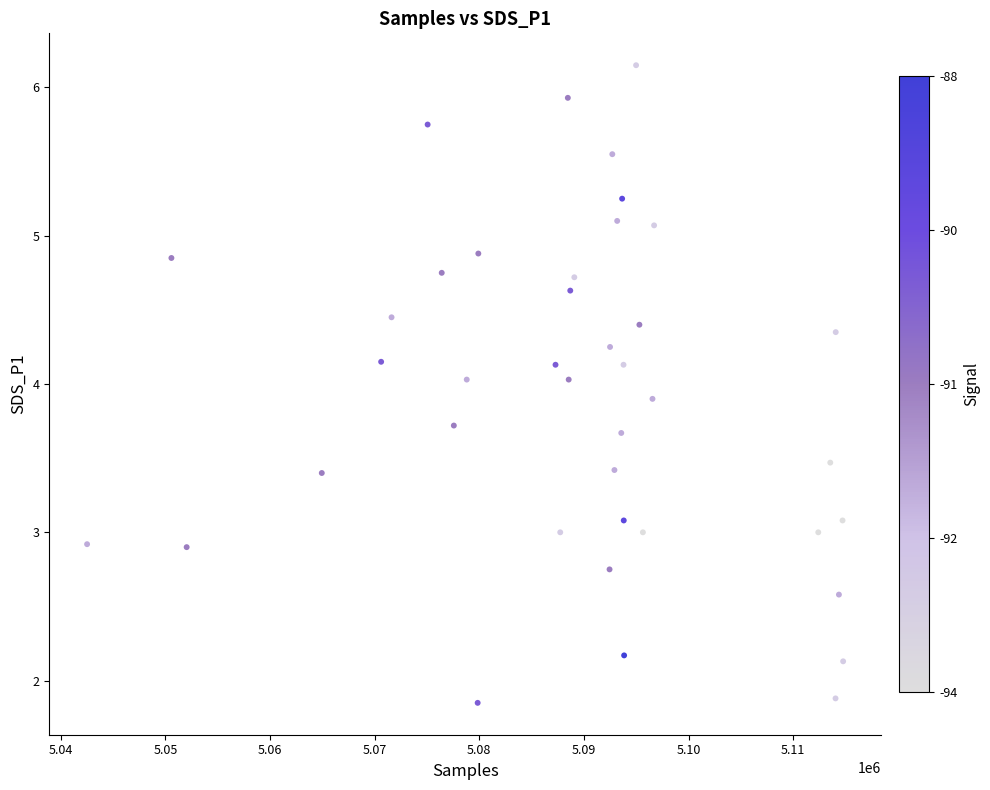

What is the range of X values (max minus min)?

72251.0